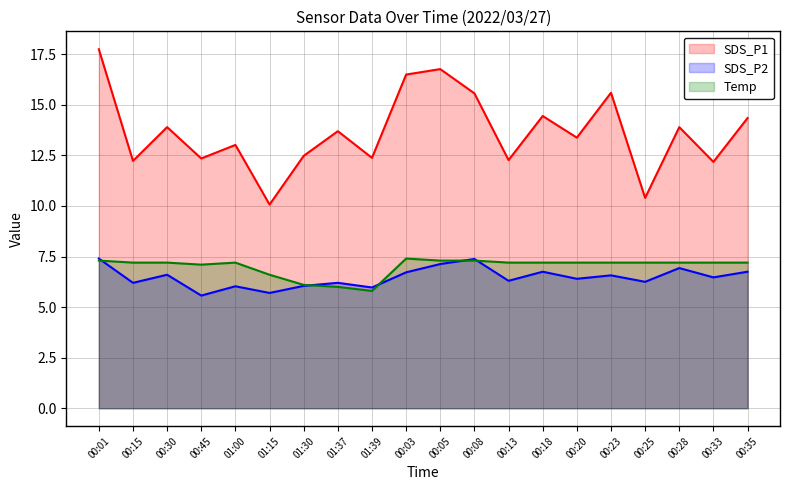

Reading left to right, transcribe all the data shown in this chart.

SDS_P1: 00:01=17.8	00:15=12.2	00:30=13.9	00:45=12.3	01:00=13.0	01:15=10.1	01:30=12.5	01:37=13.7	01:39=12.4	00:03=16.5	00:05=16.8	00:08=15.6	00:13=12.3	00:18=14.4	00:20=13.4	00:23=15.6	00:25=10.4	00:28=13.9	00:33=12.2	00:35=14.3
SDS_P2: 00:01=7.4	00:15=6.2	00:30=6.6	00:45=5.6	01:00=6.0	01:15=5.7	01:30=6.0	01:37=6.2	01:39=6.0	00:03=6.7	00:05=7.1	00:08=7.4	00:13=6.3	00:18=6.8	00:20=6.4	00:23=6.6	00:25=6.2	00:28=6.9	00:33=6.5	00:35=6.8
Temp: 00:01=7.3	00:15=7.2	00:30=7.2	00:45=7.1	01:00=7.2	01:15=6.6	01:30=6.1	01:37=6.0	01:39=5.8	00:03=7.4	00:05=7.3	00:08=7.3	00:13=7.2	00:18=7.2	00:20=7.2	00:23=7.2	00:25=7.2	00:28=7.2	00:33=7.2	00:35=7.2